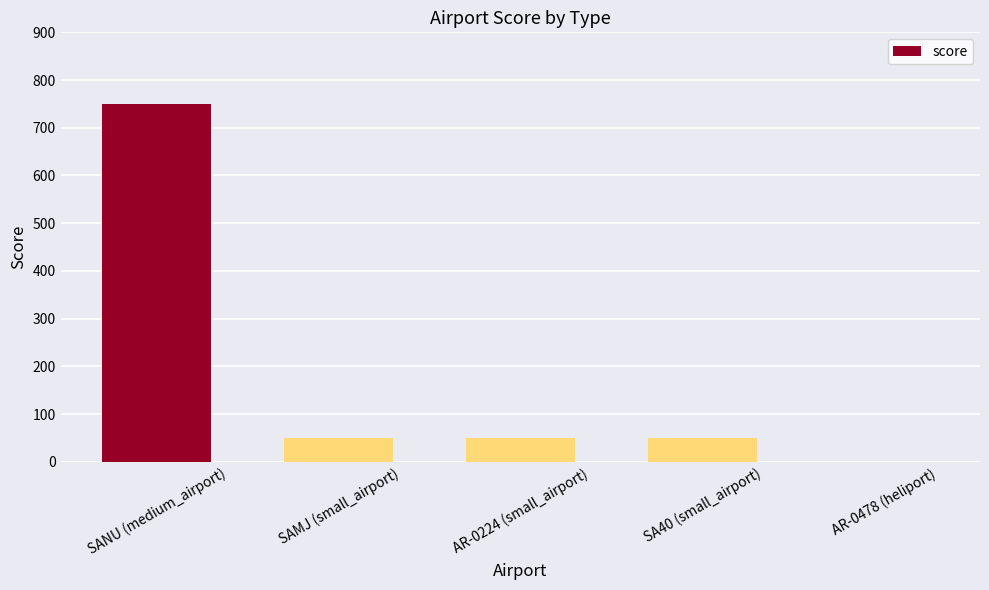

What is the change in value from SANU (medium_airport) to SAMJ (small_airport)?

-700